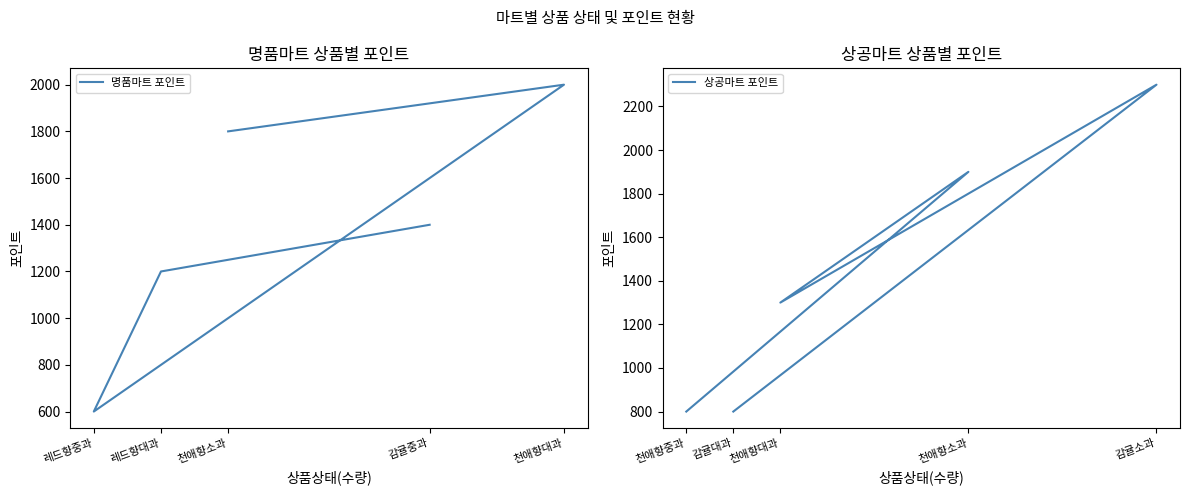

What are all the series names shown in the legend?

명품마트 포인트, 상공마트 포인트